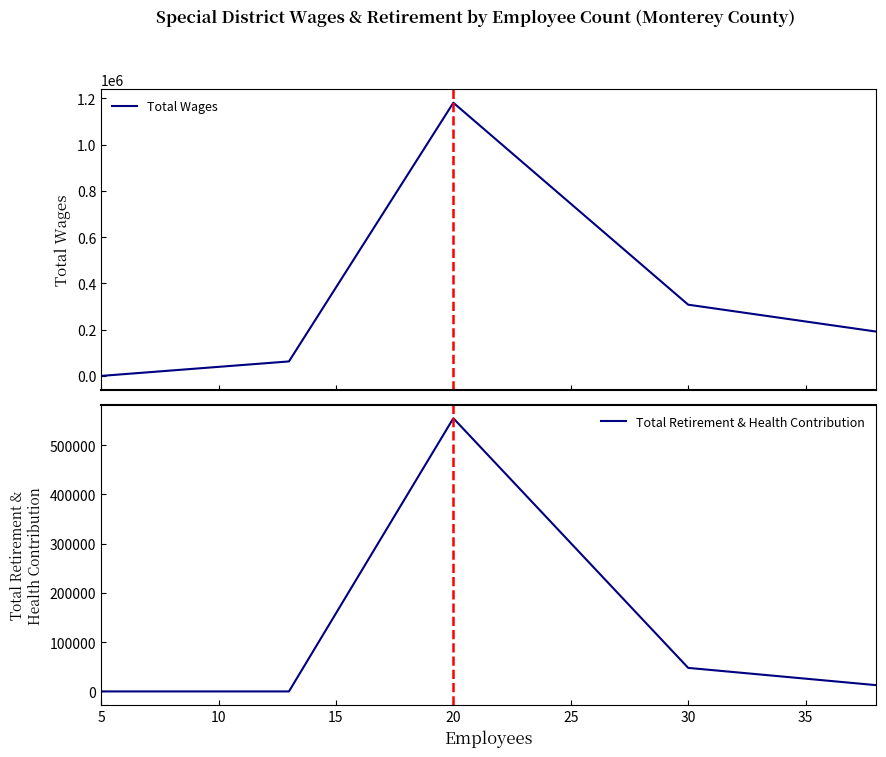

True or false: Total Retirement & Health Contribution and Total Wages intersect in this chart.

False